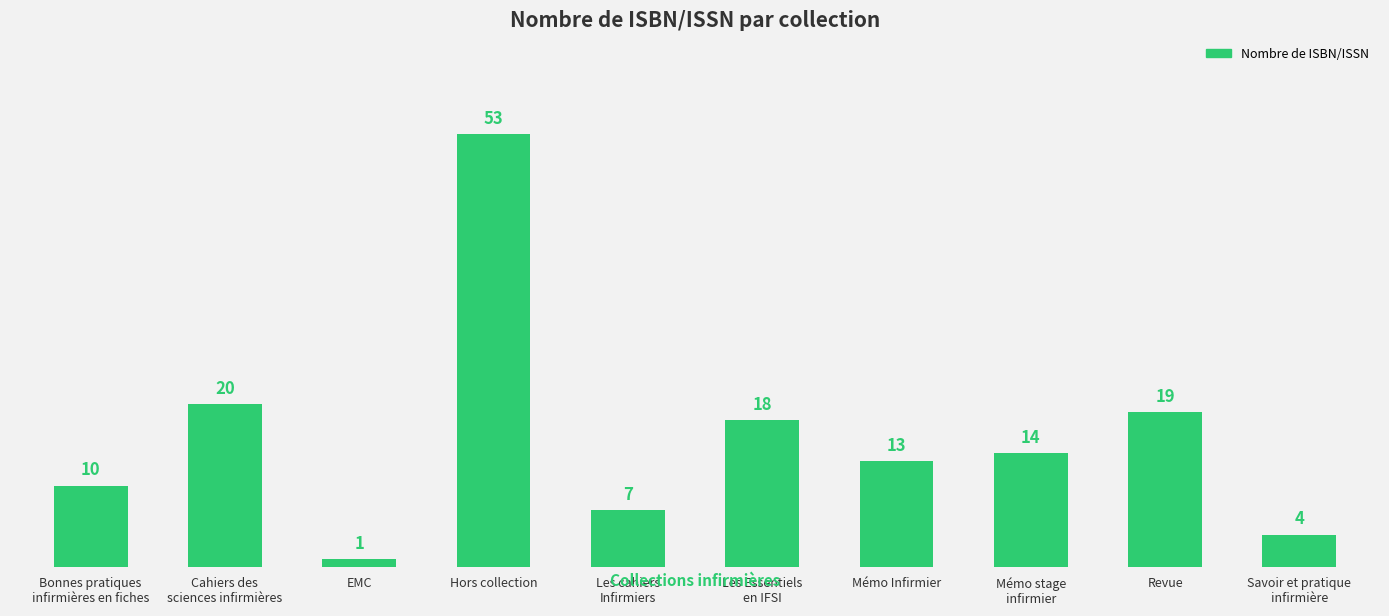

What position from the left is Revue?

9